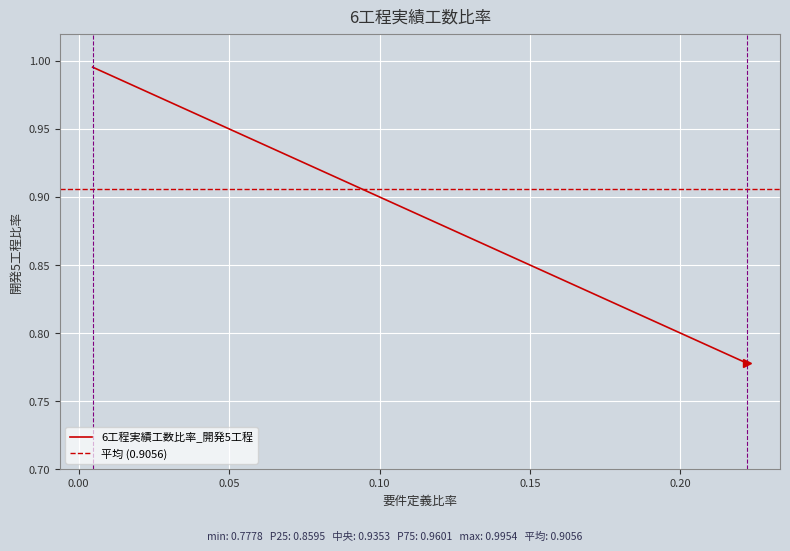

True or false: there are more than 2 points higher than both neighbors.

False